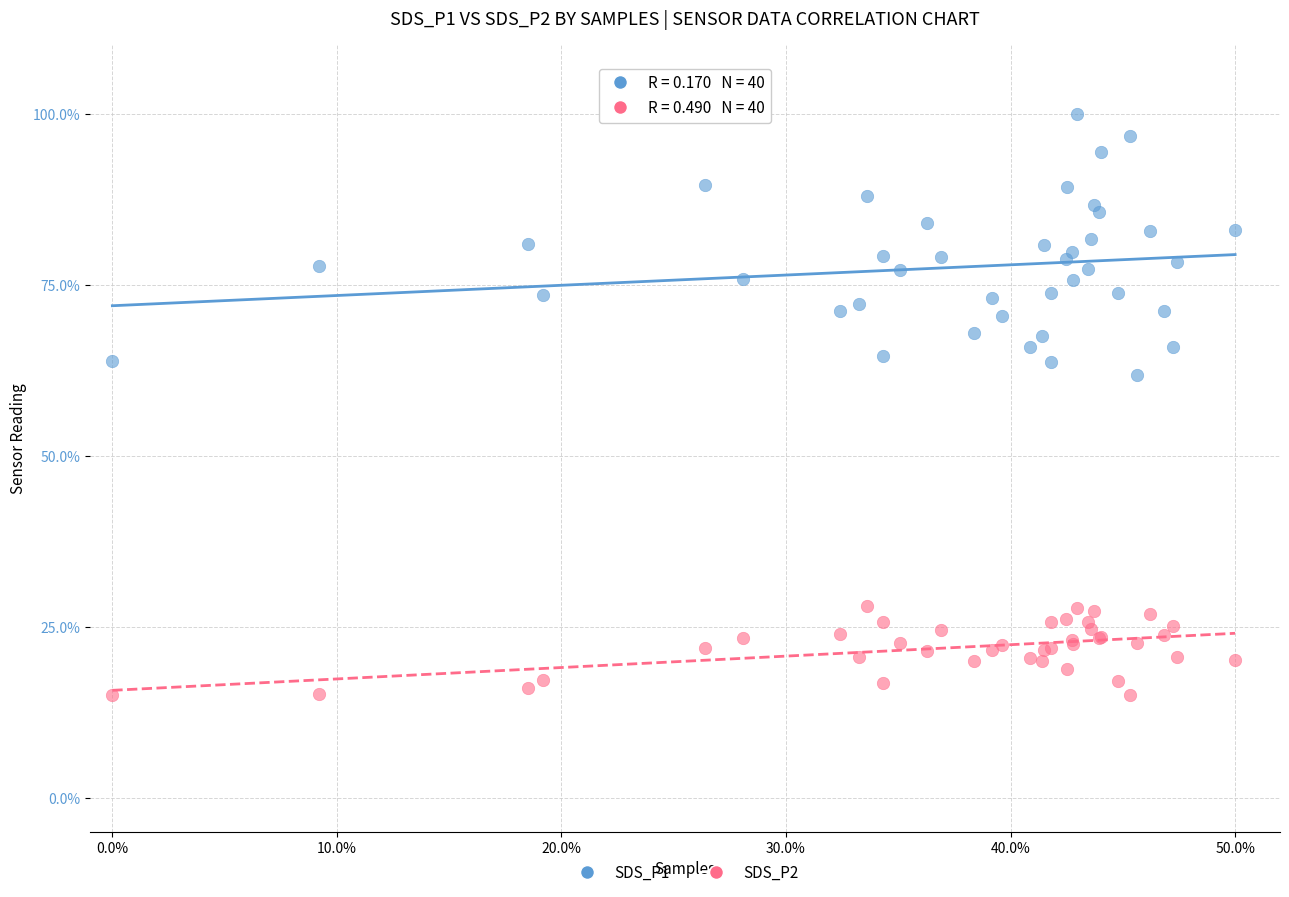

What are all the series names shown in the legend?

SDS_P1, SDS_P2